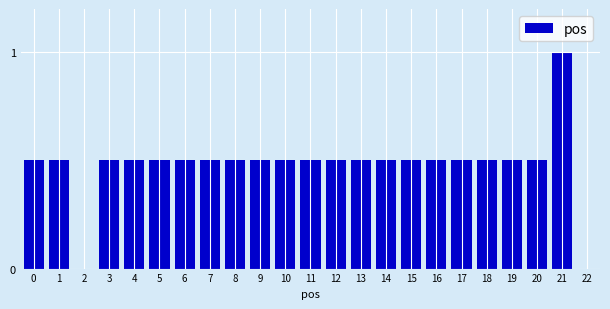

Reading right to left, list all the values displayed in this chart.

21=1.0	20=0.5	19=0.5	18=0.5	17=0.5	16=0.5	15=0.5	14=0.5	13=0.5	12=0.5	11=0.5	10=0.5	9=0.5	8=0.5	7=0.5	6=0.5	5=0.5	4=0.5	3=0.5	2=0.0	1=0.5	0=0.5